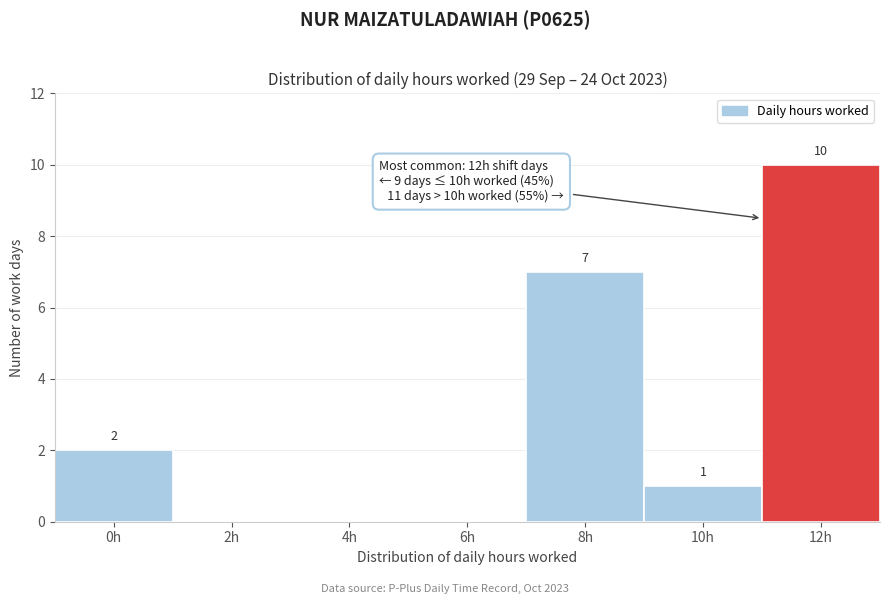

Reading left to right, what are all the values shown in this chart?

0h=2	2h=0	4h=0	6h=0	8h=7	10h=1	12h=10